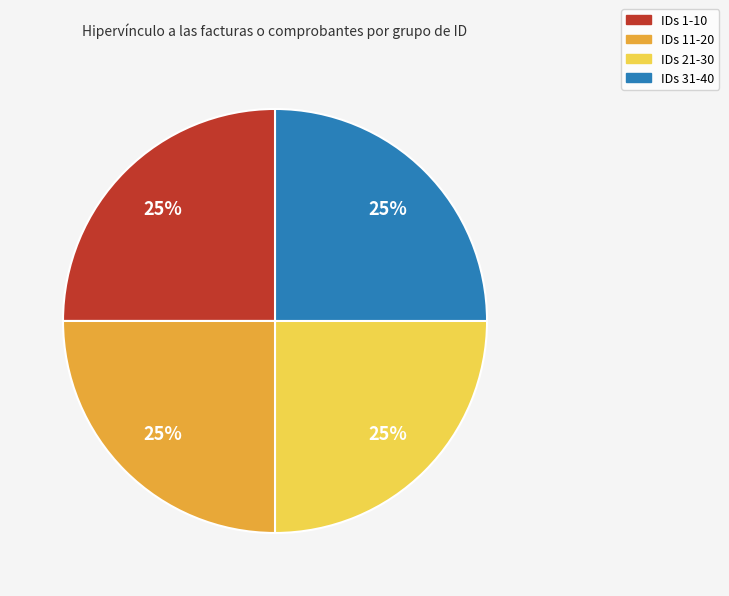

Does any single category account for the majority?

No